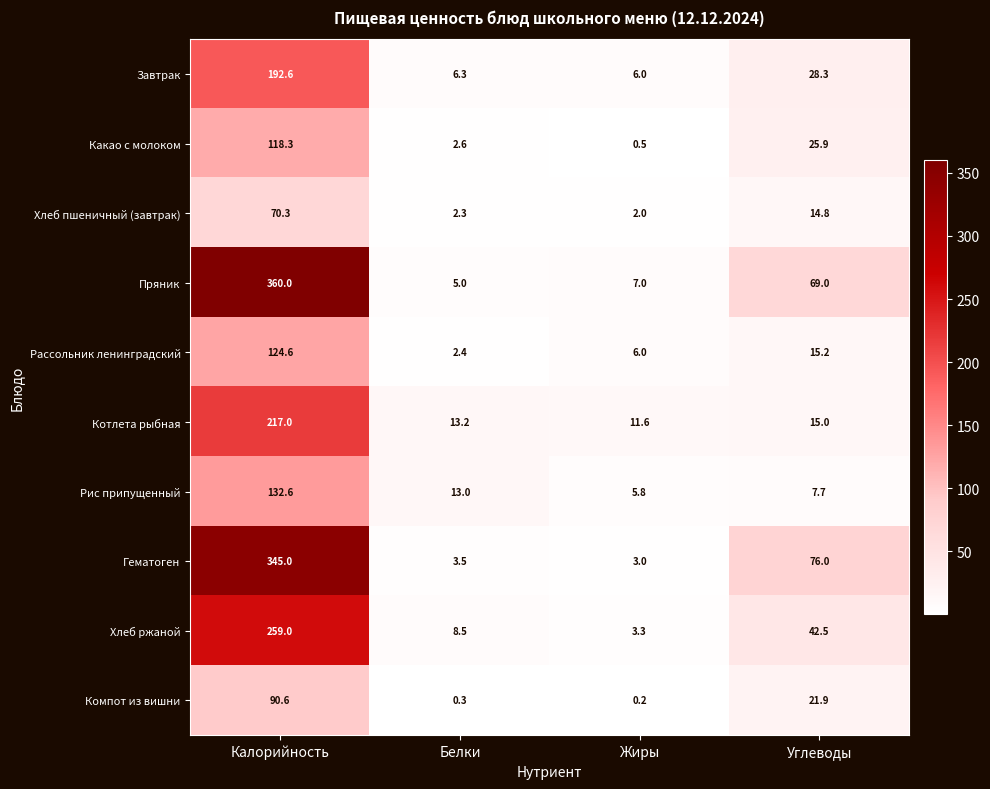

Which category has the lowest value across all series?

Жиры